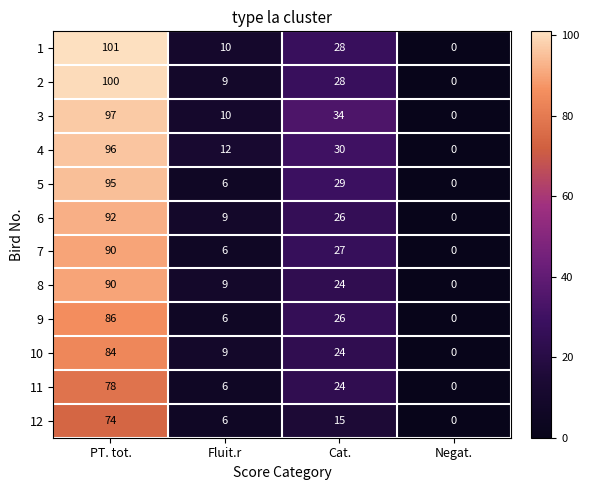

How many values in the 2 series are below 28?

2